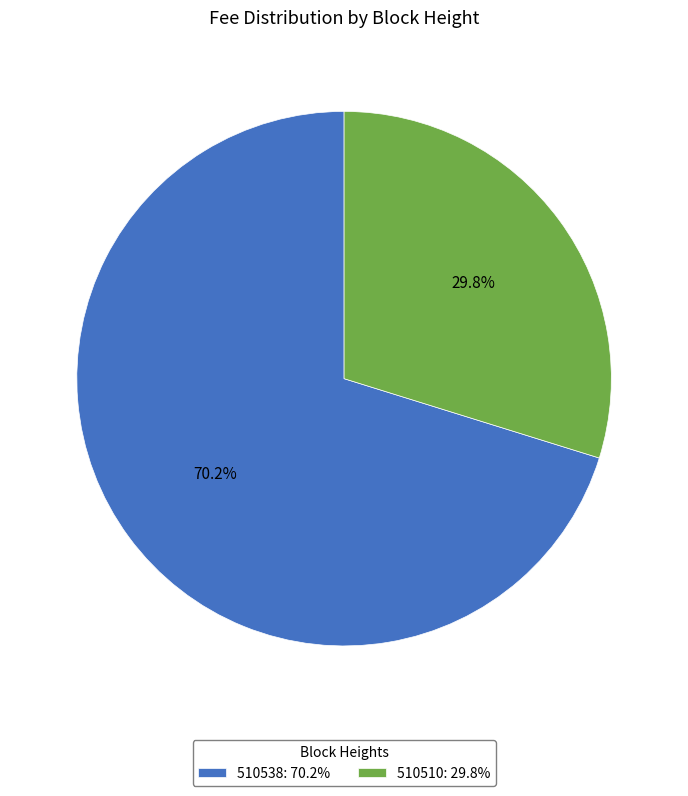

To the nearest percent, what is the average slice percentage?

50%